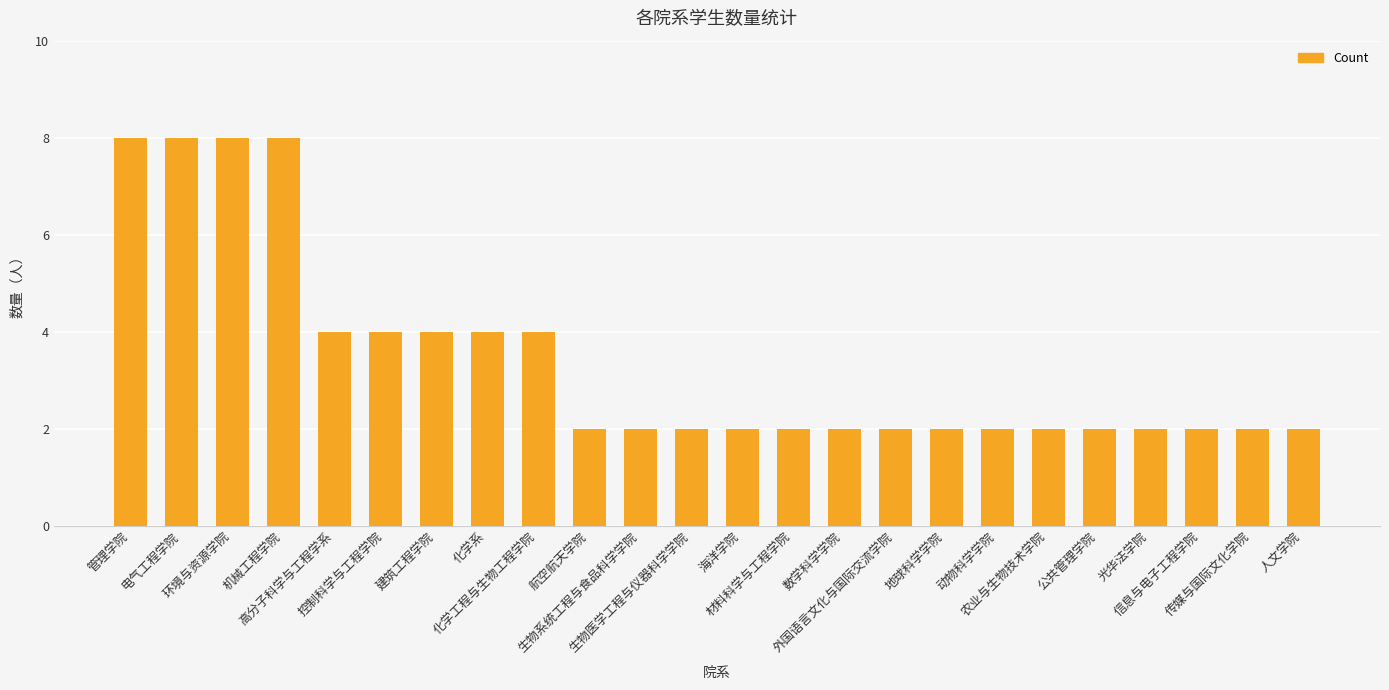

What is the difference between the maximum and minimum values?

6